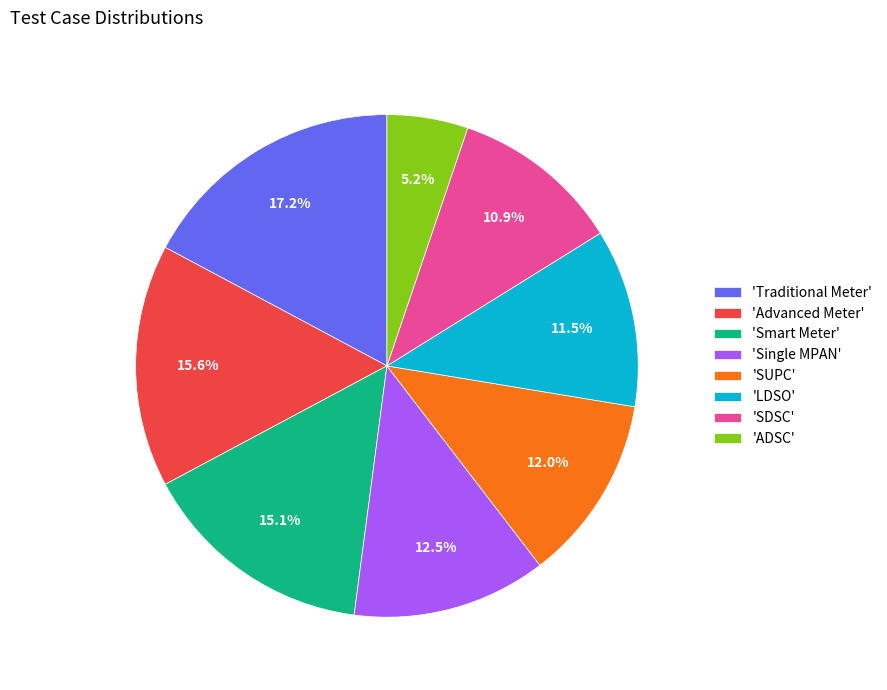

What percentage do 'Single MPAN' and 'Smart Meter' together represent?

27.6%